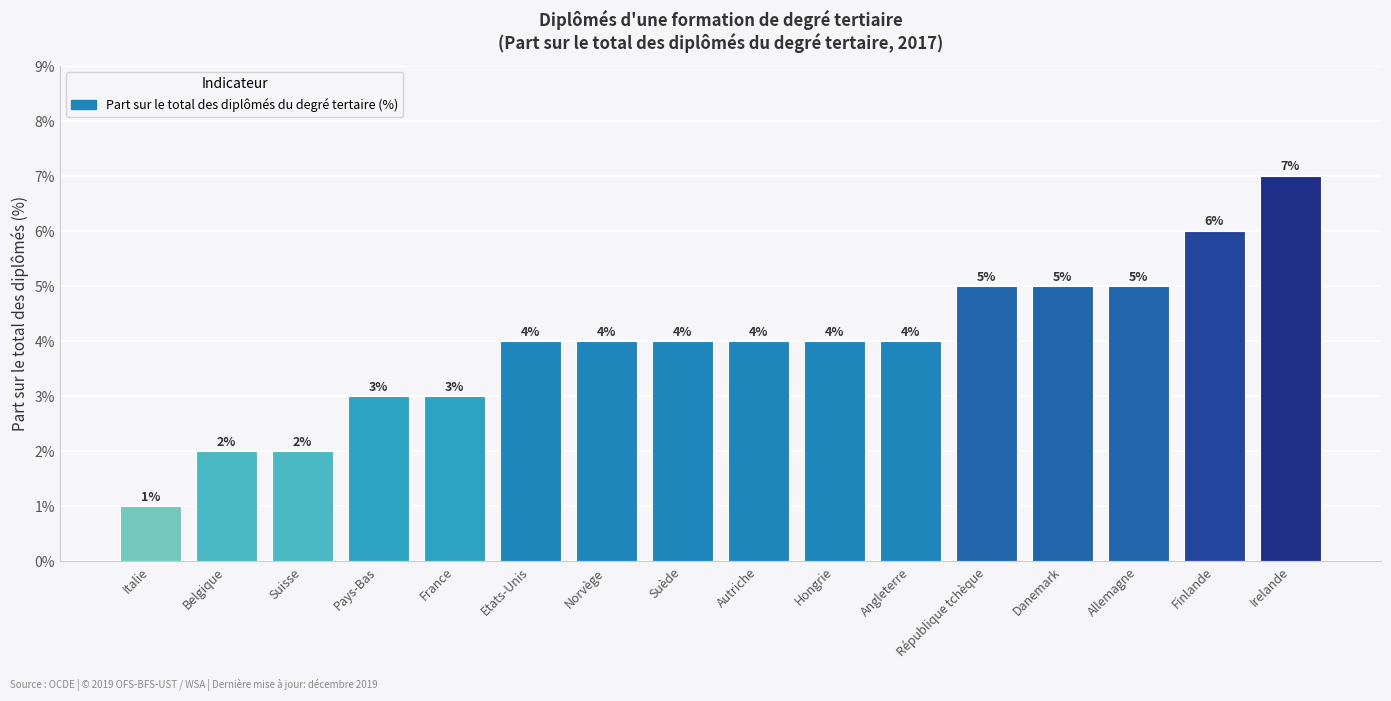

What is the difference between the maximum and minimum values?

6